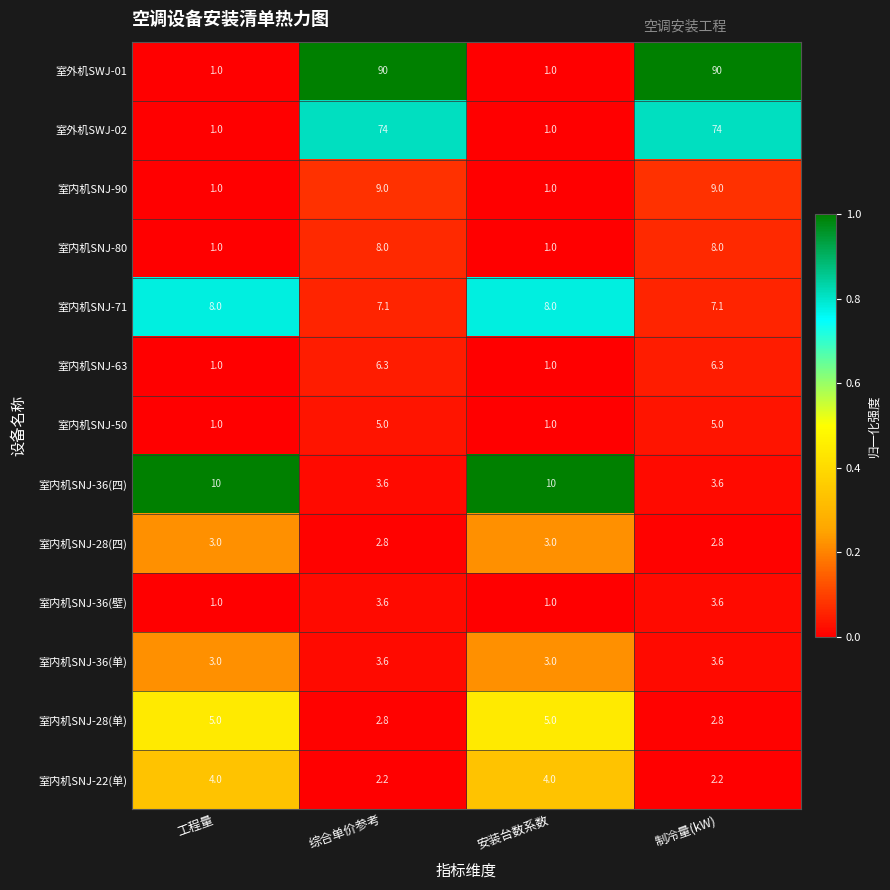

Which series has the largest total across all categories?

室外机SWJ-01